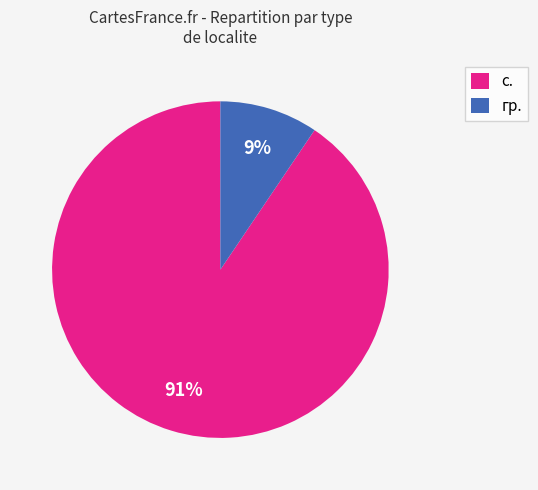

The гр. slice represents 31% of the pie. True or false?

False